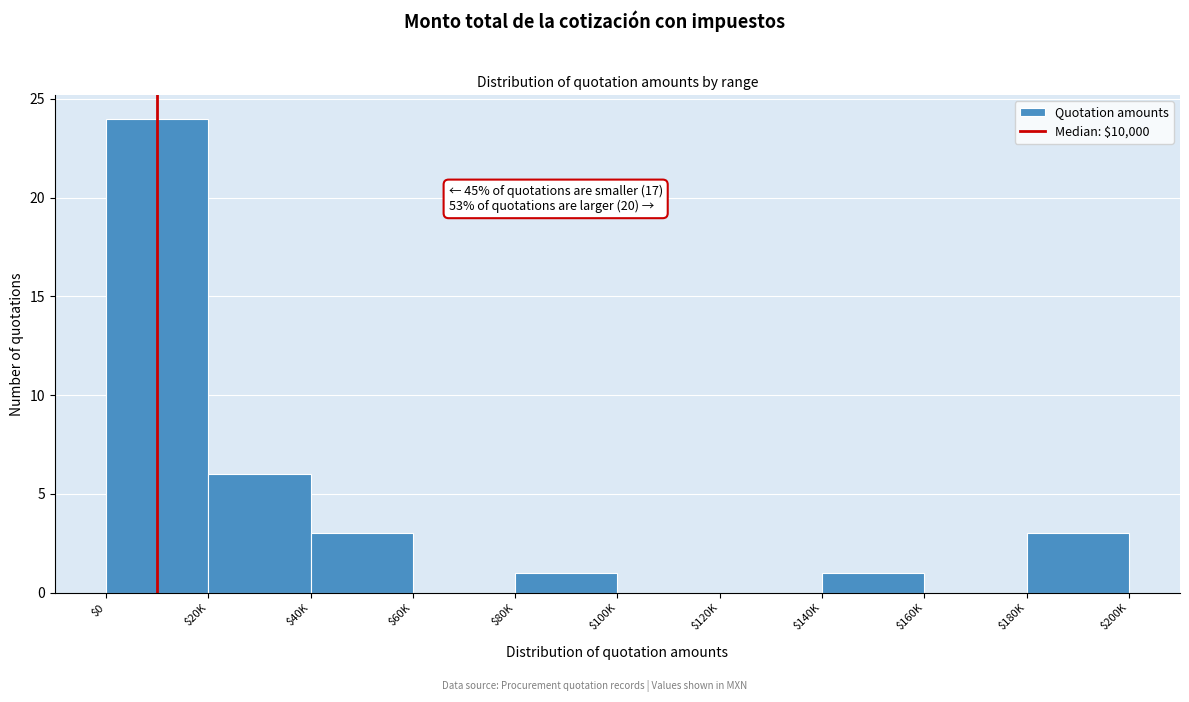

Which category has the highest value across all series?

$0